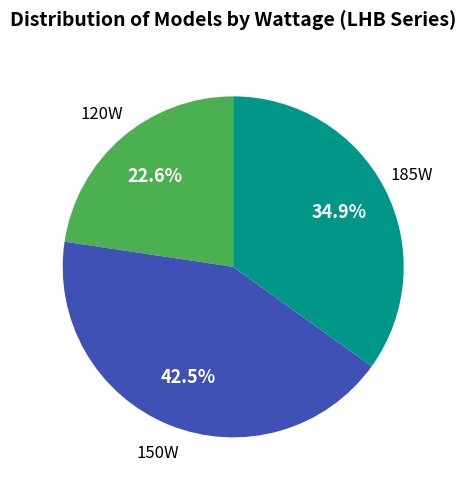

To the nearest percent, what is the average slice percentage?

33%